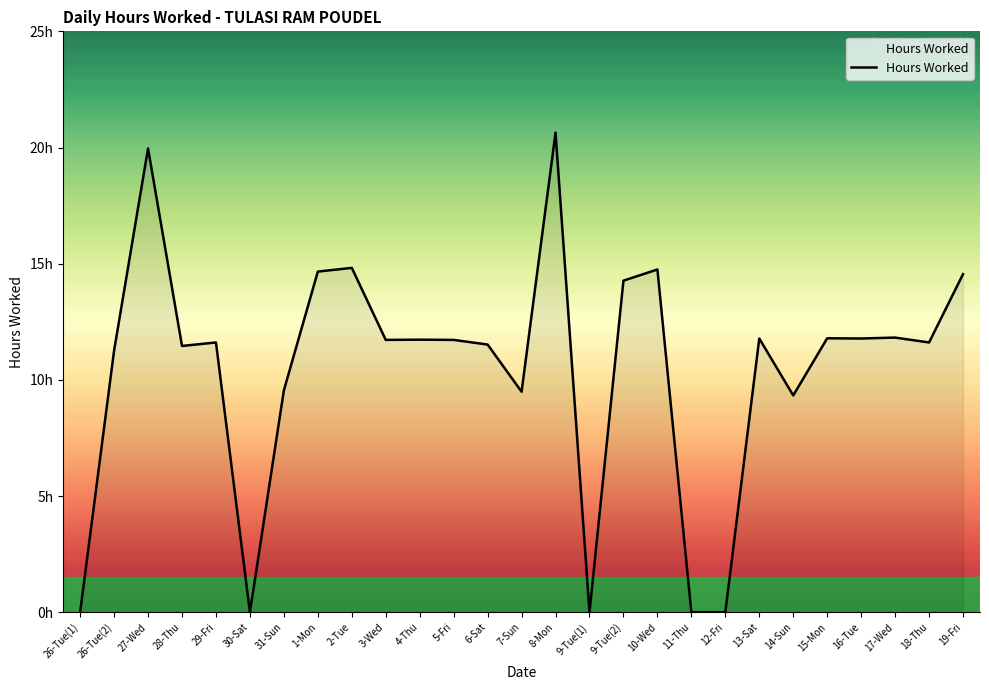

What is the average value?

10.4